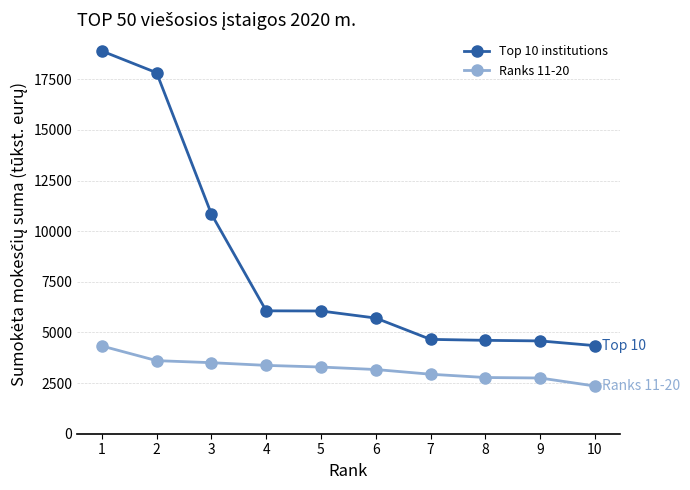

What is the difference between the maximum and minimum values in the Top 10 institutions series?

14546